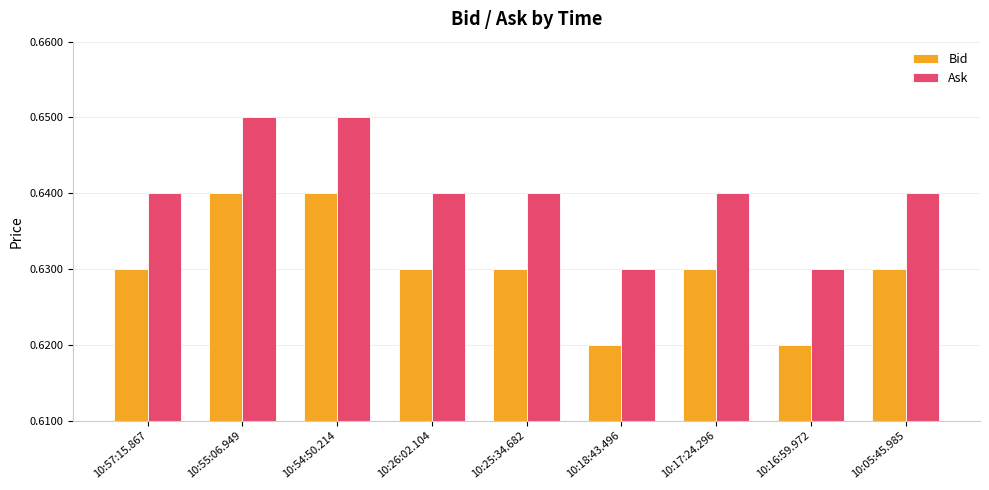

What is the sum of the Ask values at 10:16:59.972 and 10:57:15.867?

1.3